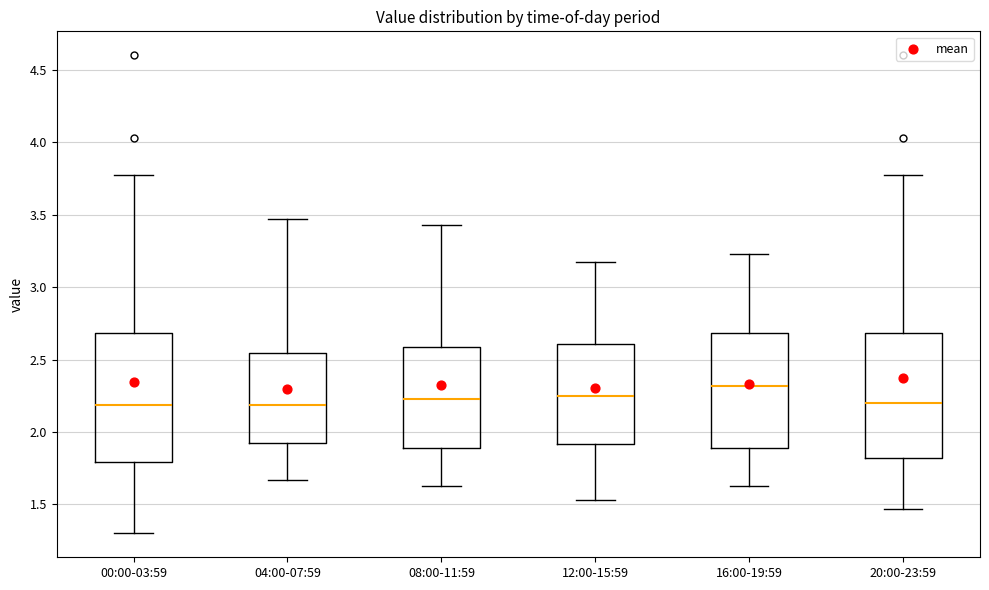

Which box's median line is the highest?

16:00-19:59